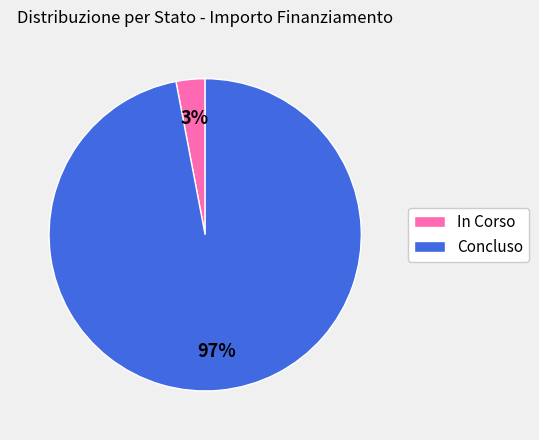

To the nearest percent, what percentage of the pie is Concluso?

97%